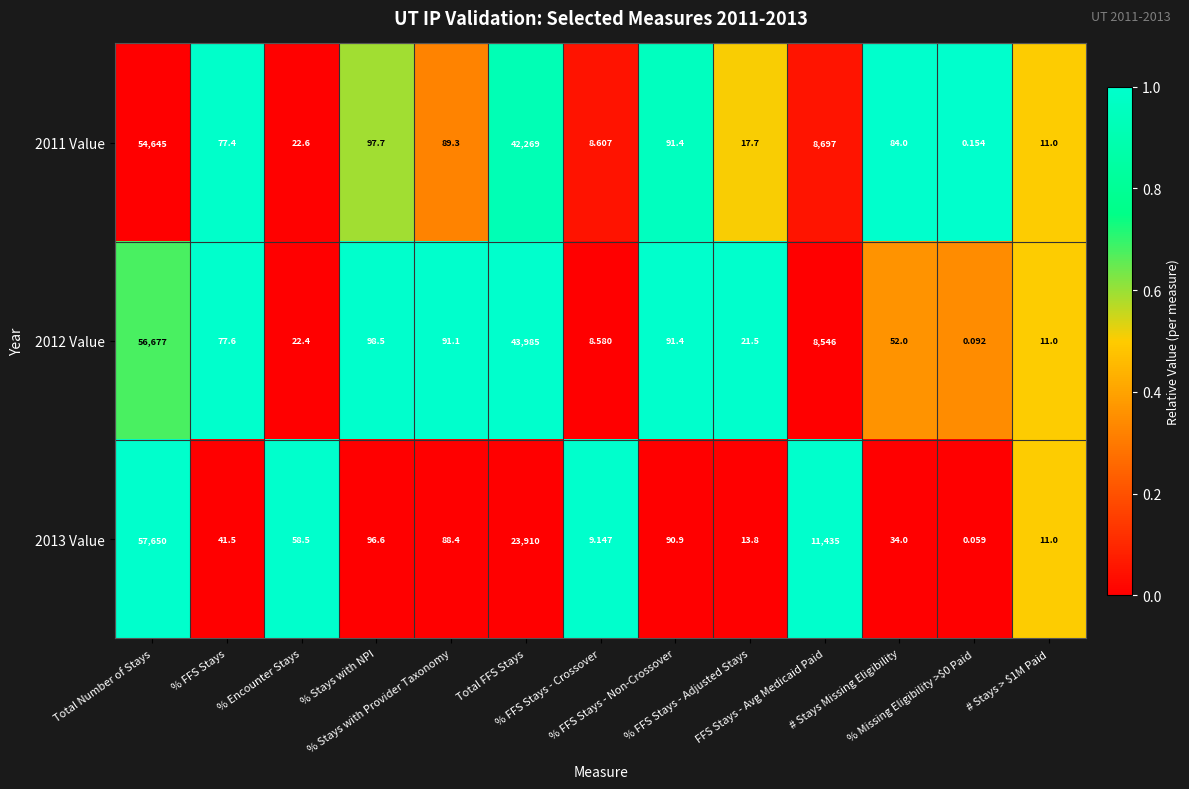

Which series has the largest total across all categories?

2012 Value